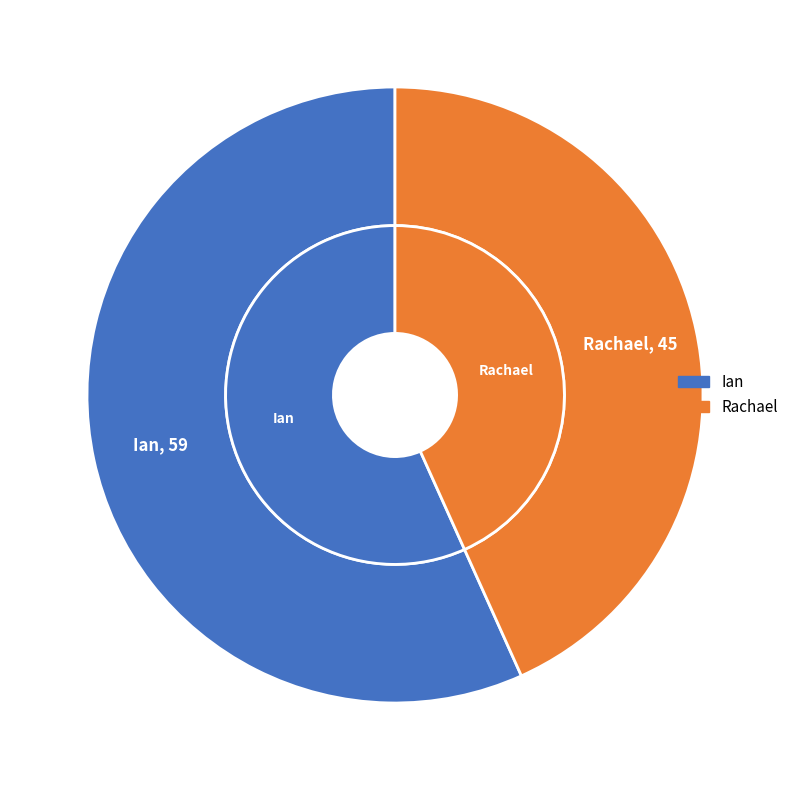

To the nearest percent, what portion does Rachael represent?

43%